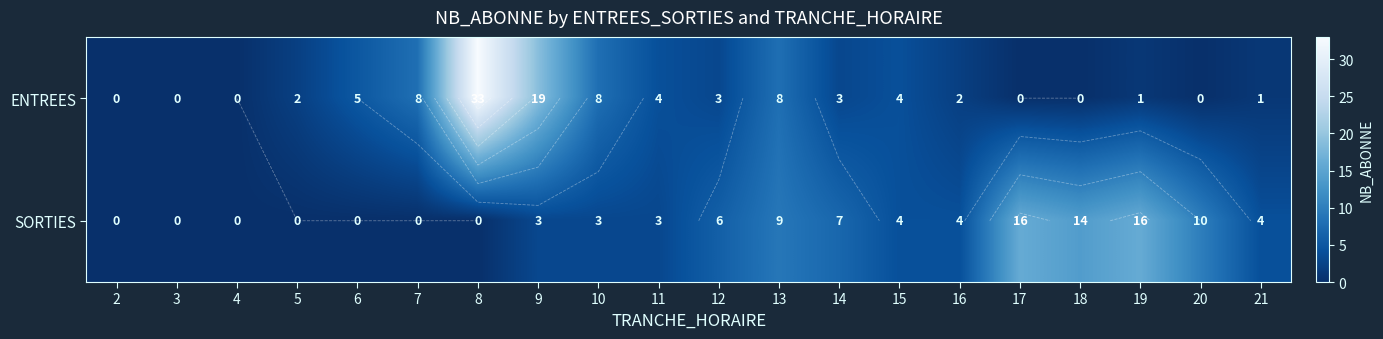

At which label is SORTIES closest to 8?

13